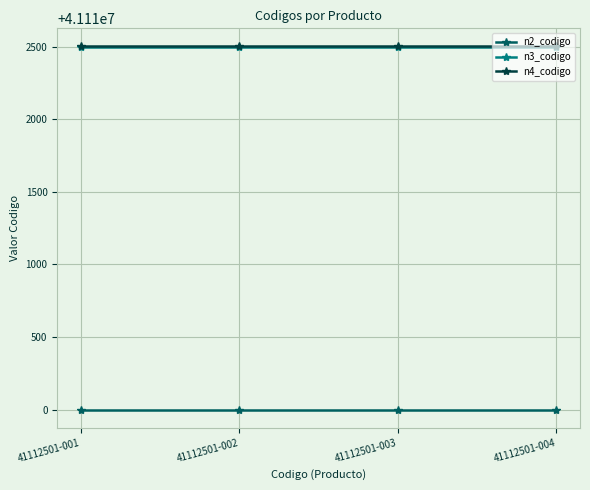

True or false: n3_codigo and n4_codigo cross at least once.

False